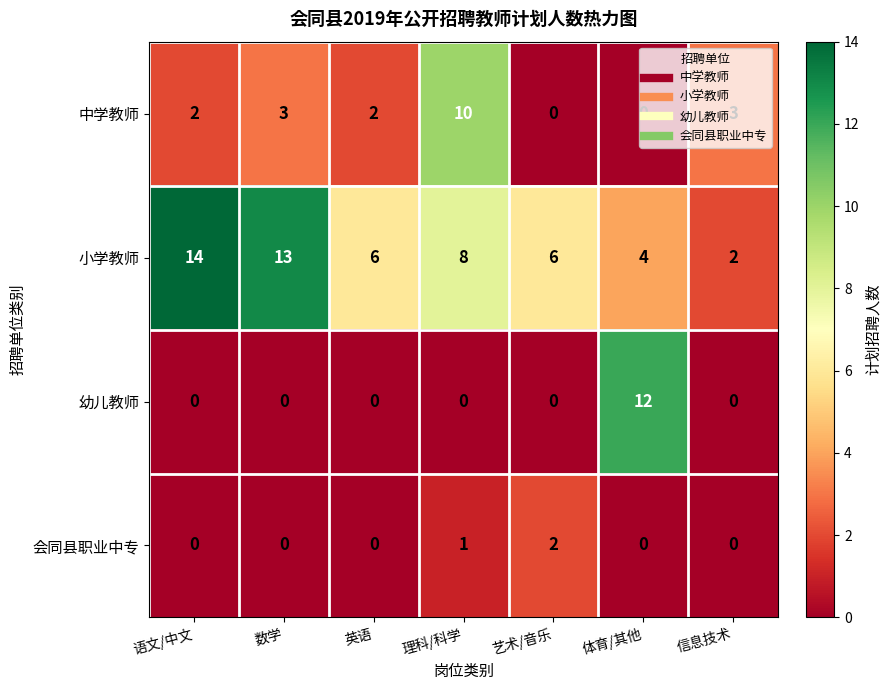

Is it true that 会同县职业中专 equals -1 at 体育/其他?

False